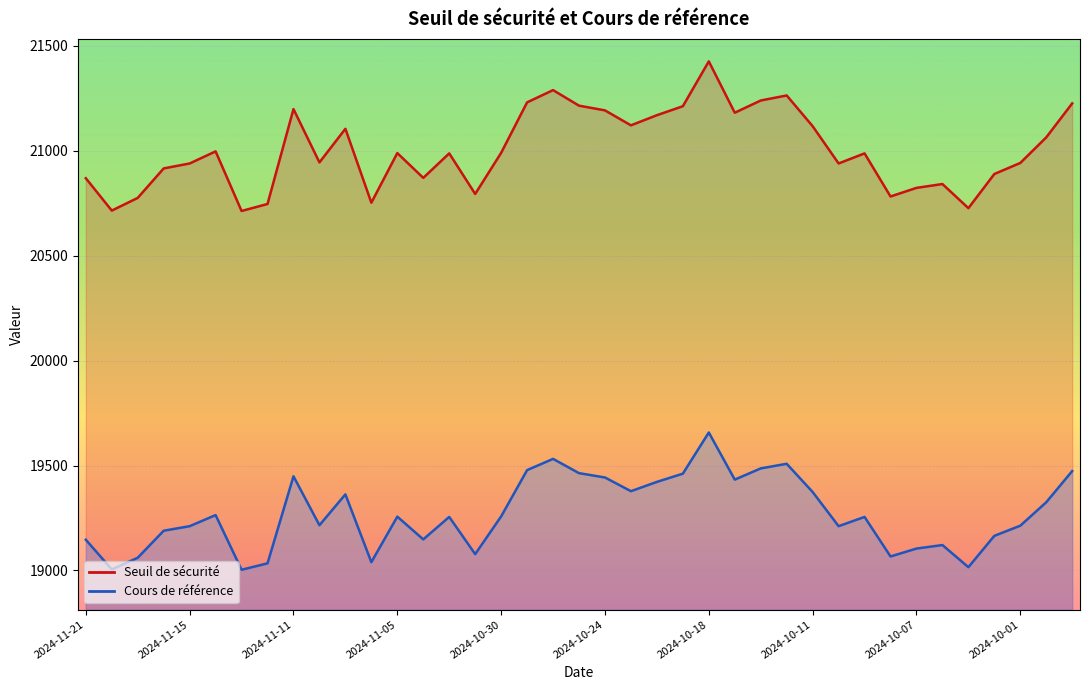

What is the label of the 14th point from the left?

2024-11-04